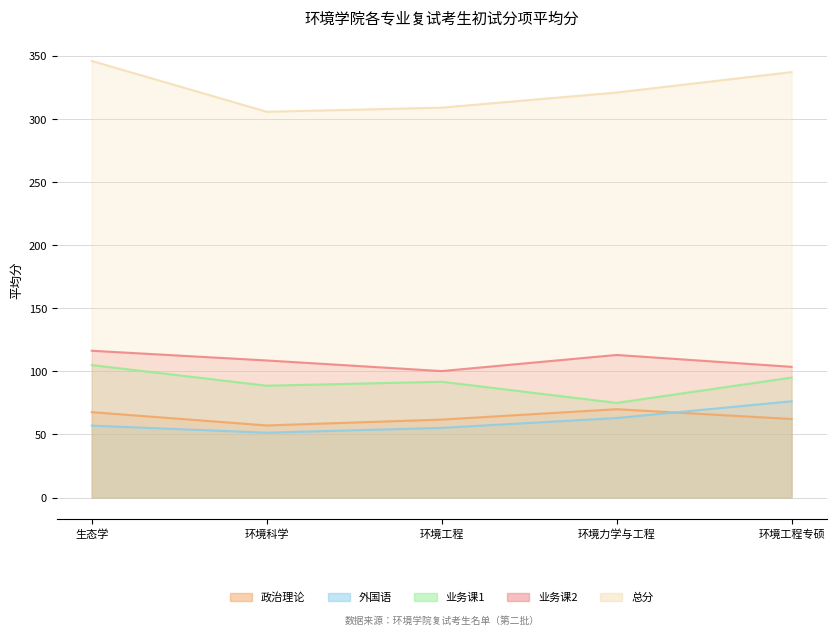

Does the chart have visible grid lines?

Yes